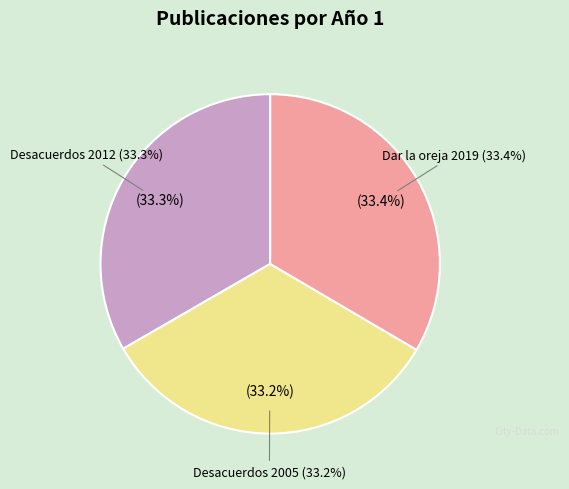

The Desacuerdos 2005 slice represents 33% of the pie. True or false?

True